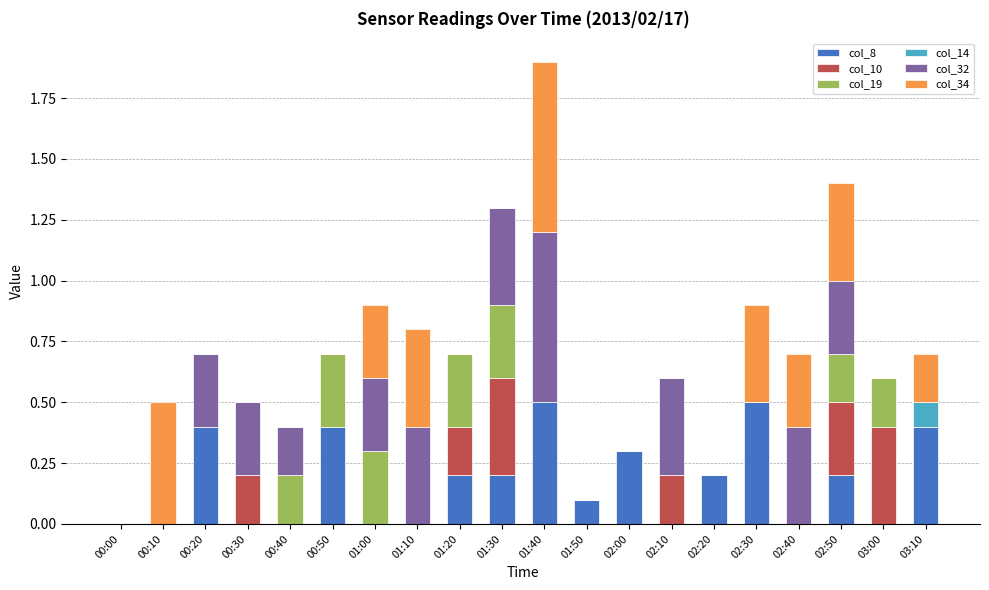

What is the total value across all series at 02:00?

0.3